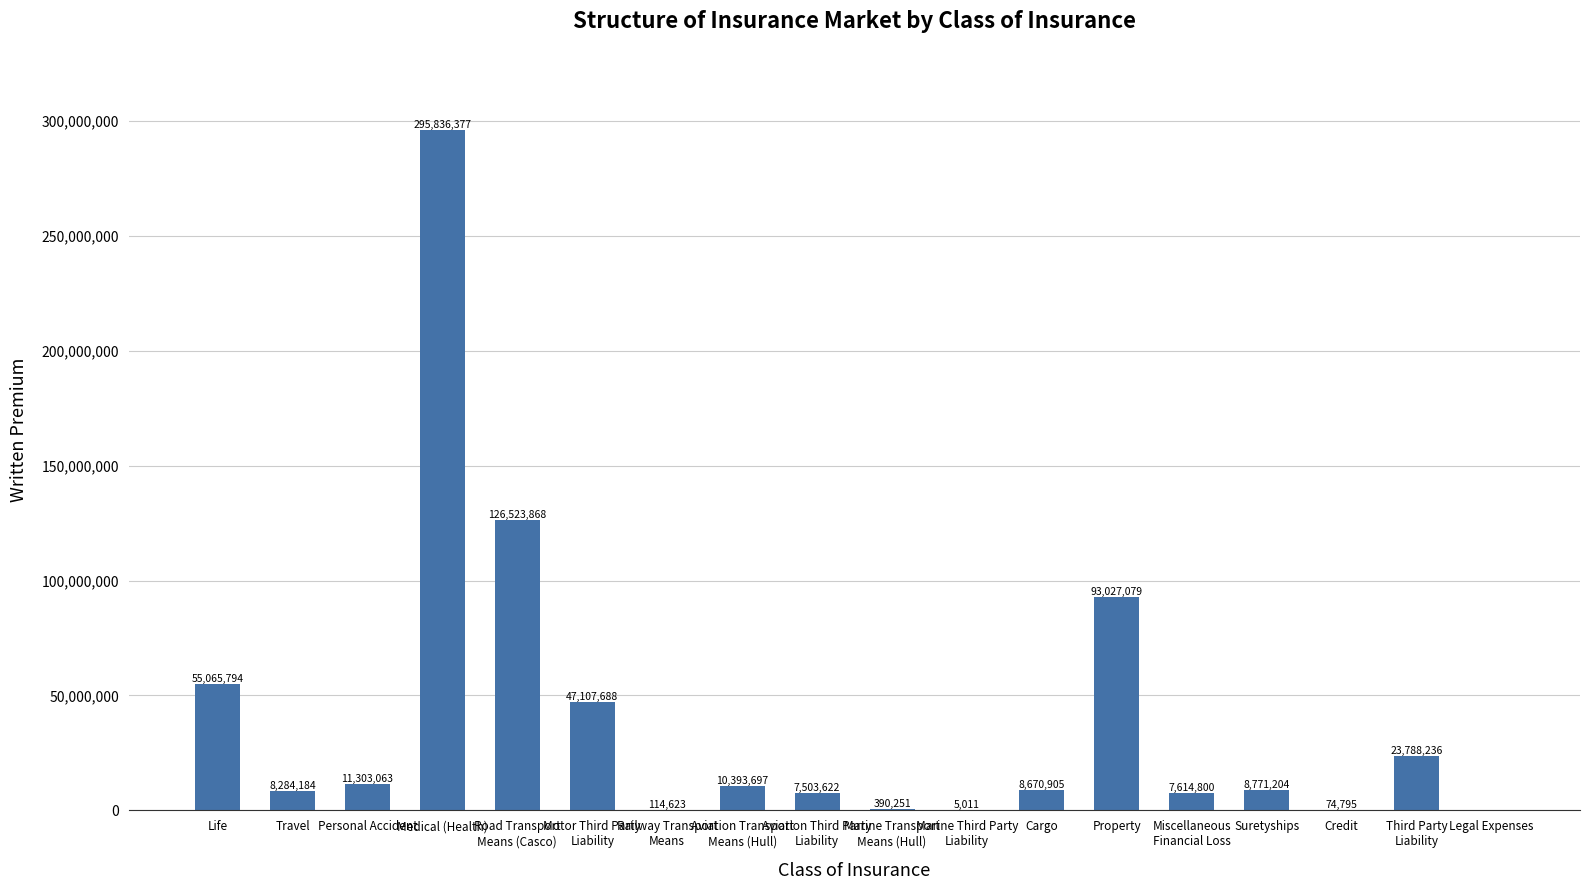

What is the sum of the values at Marine Third Party
Liability and Suretyships?

8776215.1